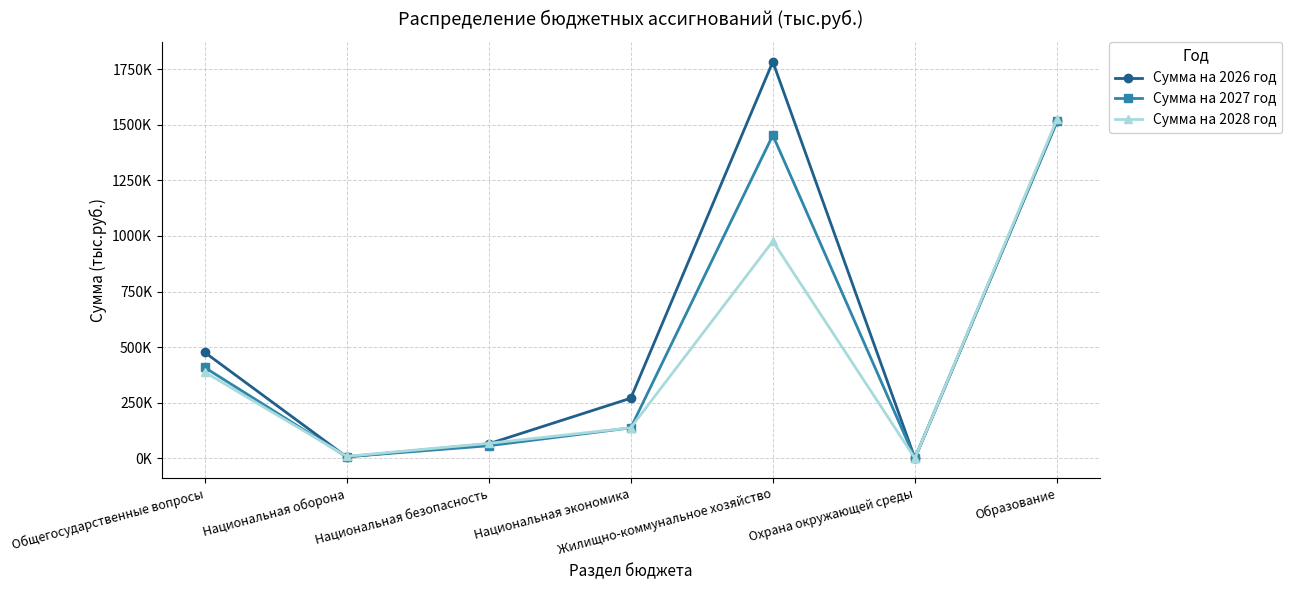

At which category is the sum across all series the highest?

Образование